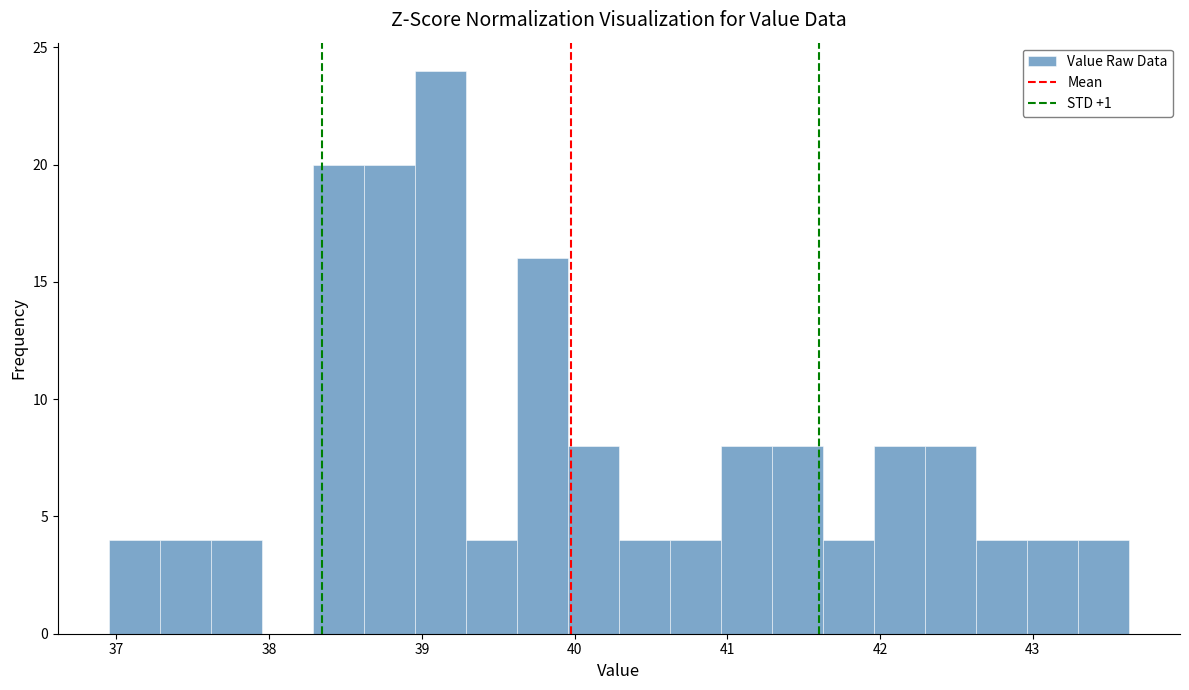

Read against the x-axis, roughly where is the centre of the tallest bar?

39.1